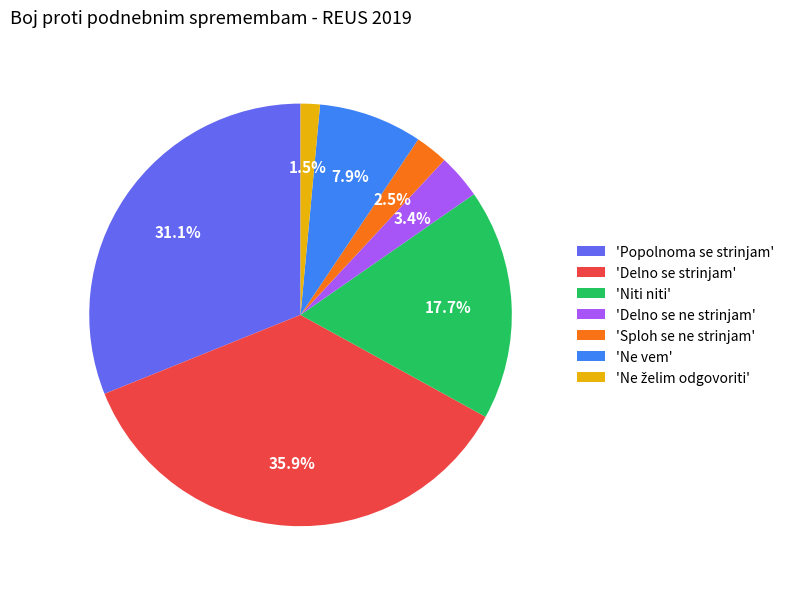

How many segments does this pie chart have?

7